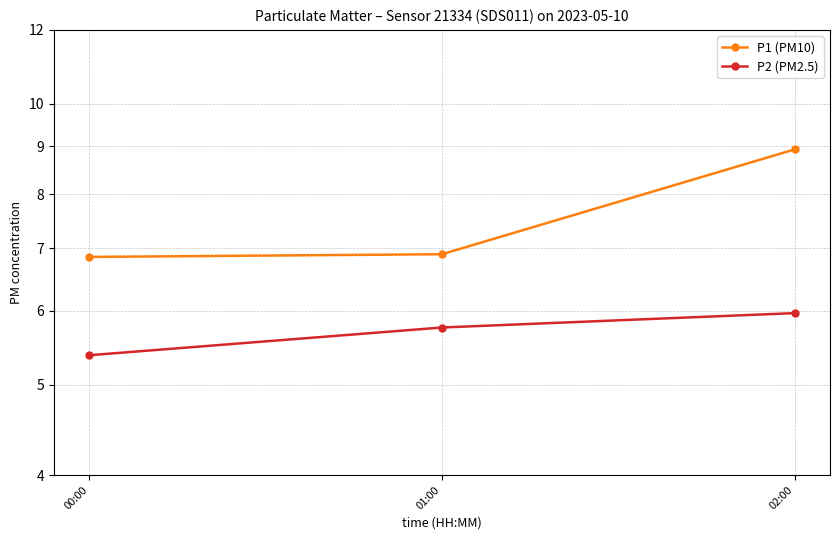

Reading right to left, transcribe all the data shown in this chart.

P1 (PM10): 8.9	6.9	6.9
P2 (PM2.5): 6.0	5.8	5.4